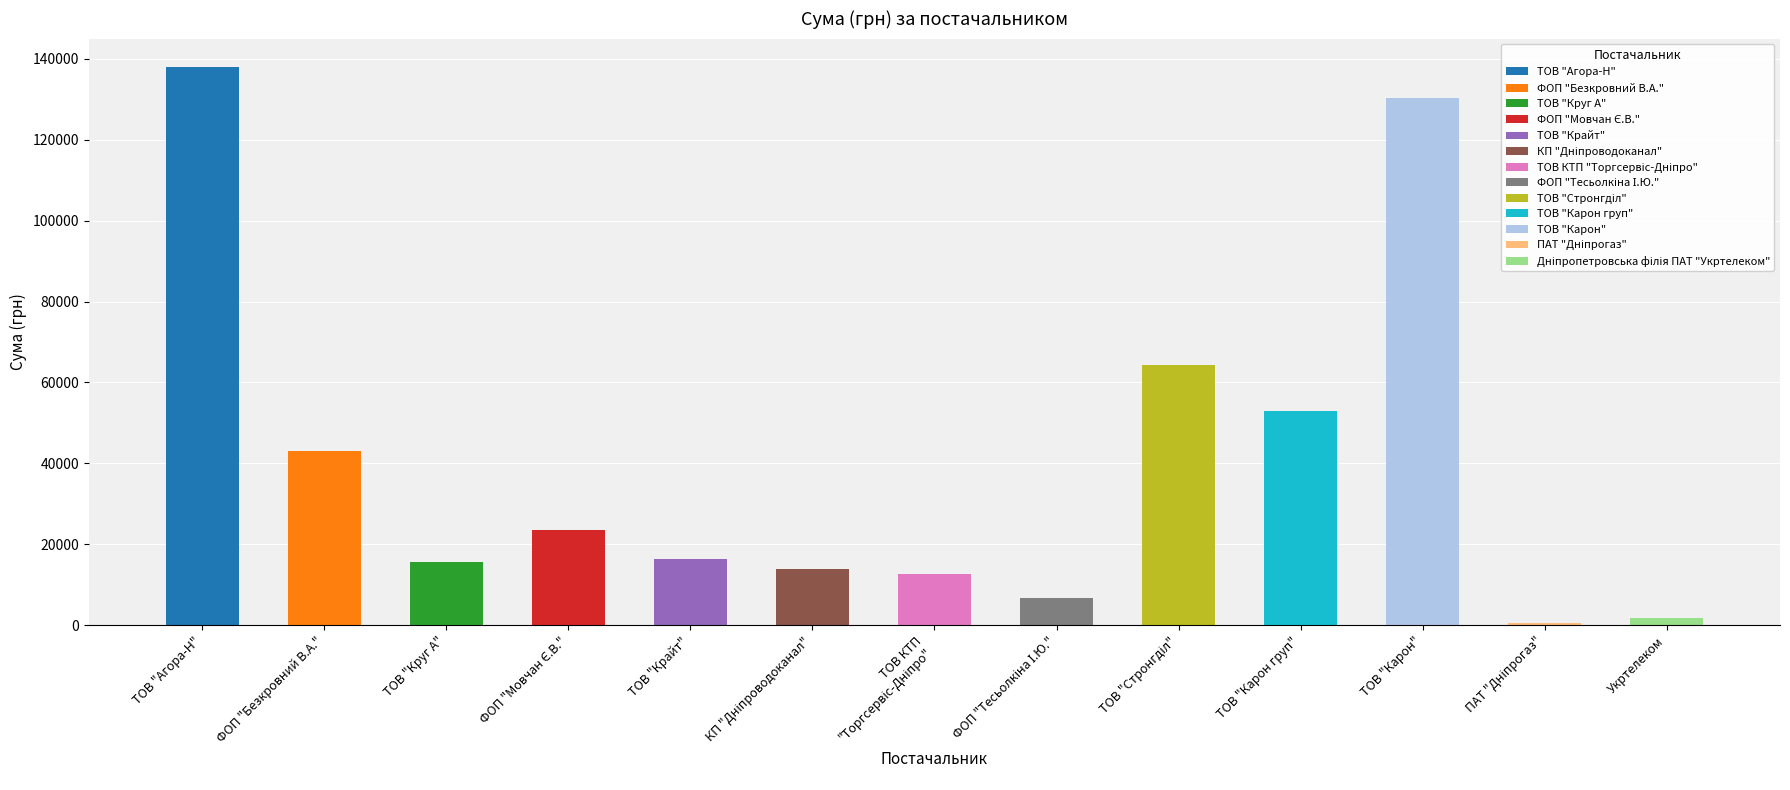

What is the value of the 11th bar from the left?

130379.7